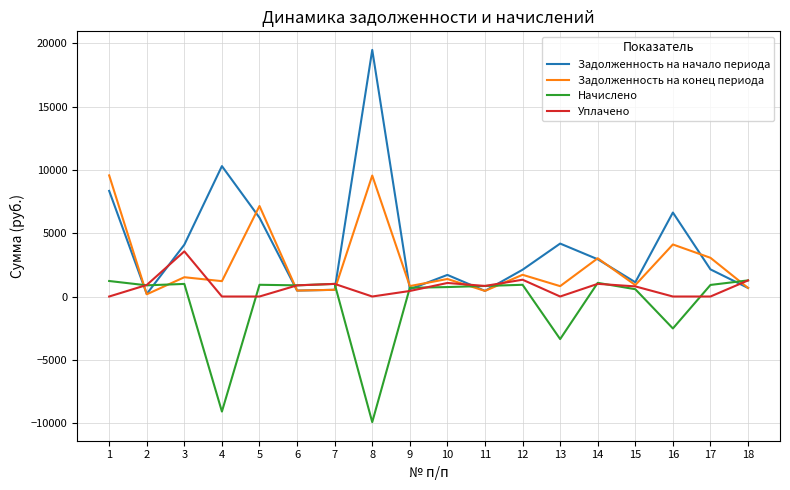

What are all the series names shown in the legend?

Задолженность на начало периода, Задолженность на конец периода, Начислено, Уплачено